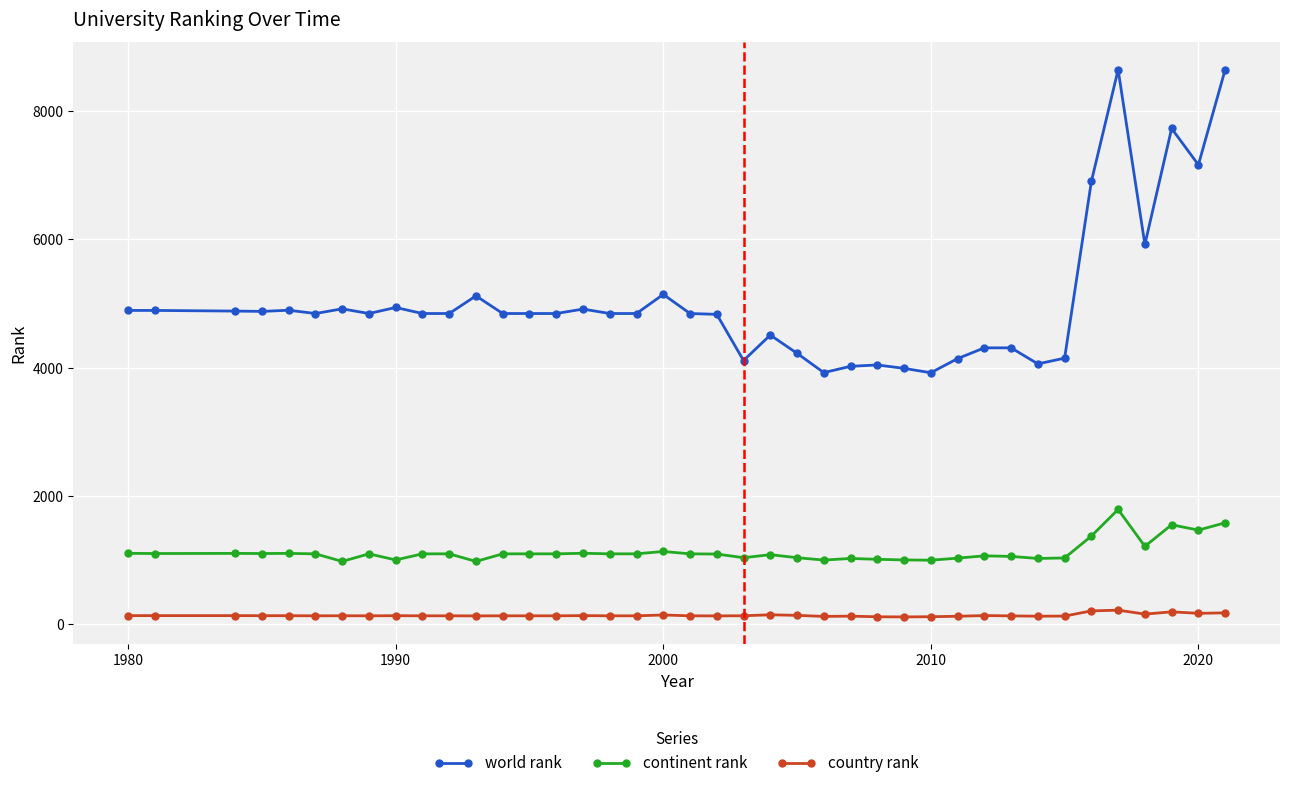

True or false: continent rank has more than 1 interior local peaks.

True